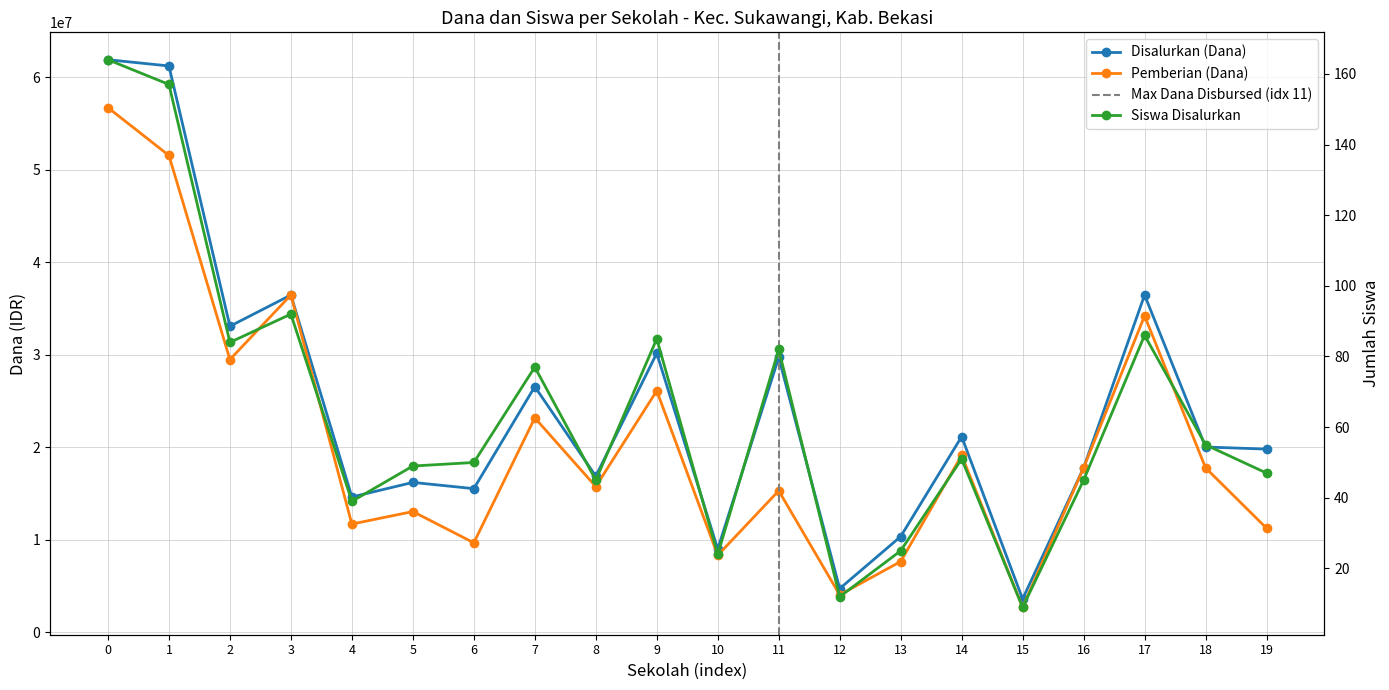

Rank the series at 12 from lowest to highest value.

Siswa Disalurkan, Pemberian (Dana), Disalurkan (Dana)